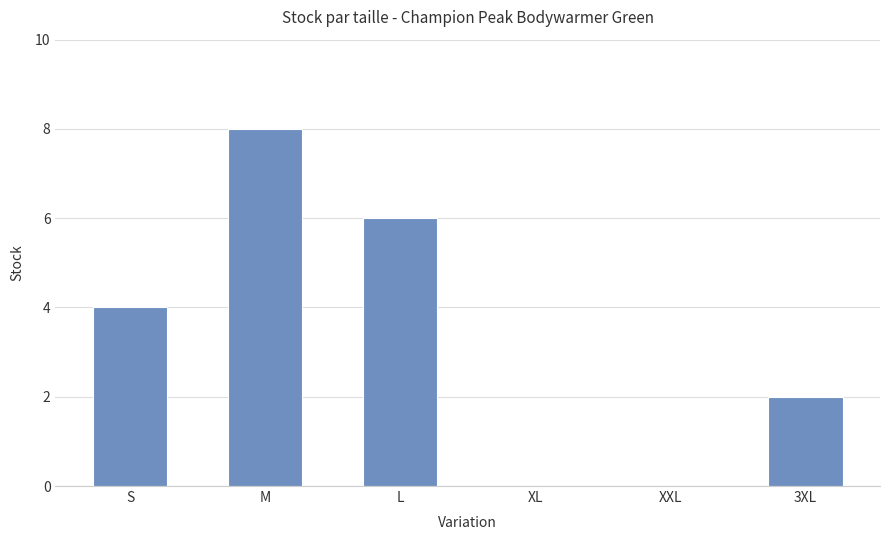

Is it true that the value at 3XL is 3?

False